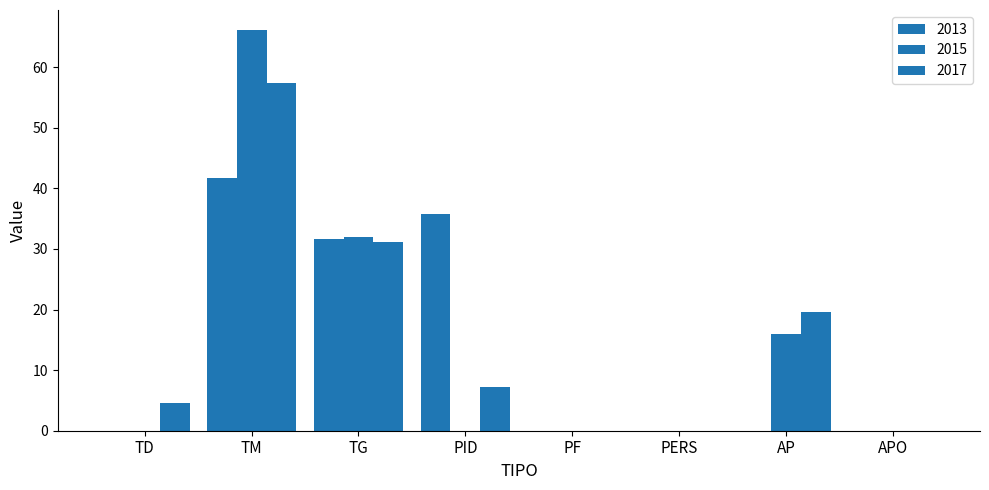

Which series has the largest range (max minus min)?

2015